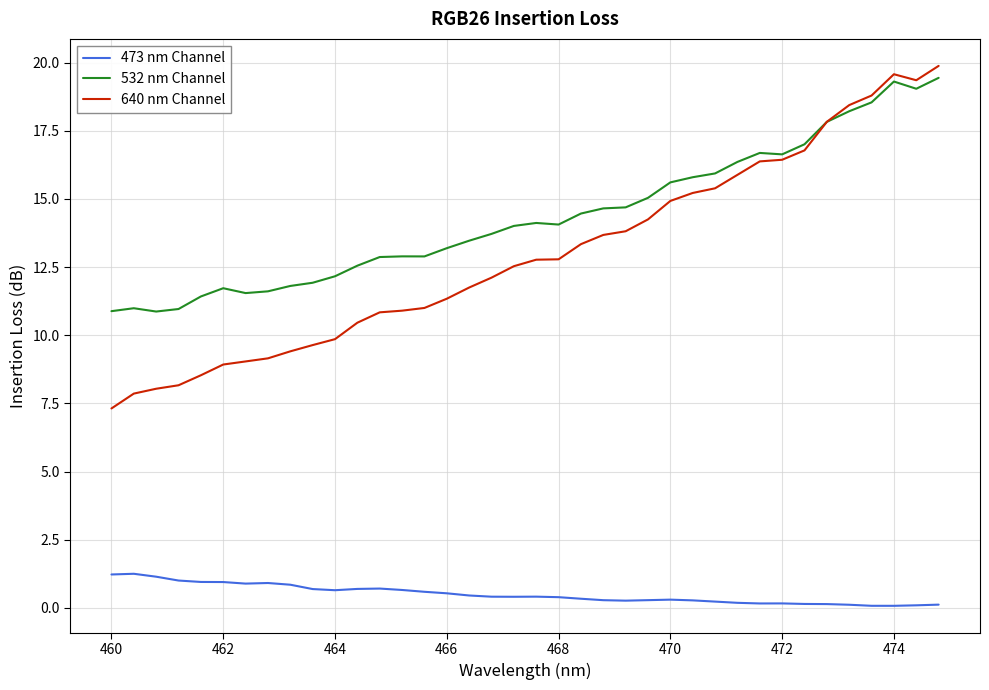

True or false: 473 nm Channel and 532 nm Channel cross at least once.

False